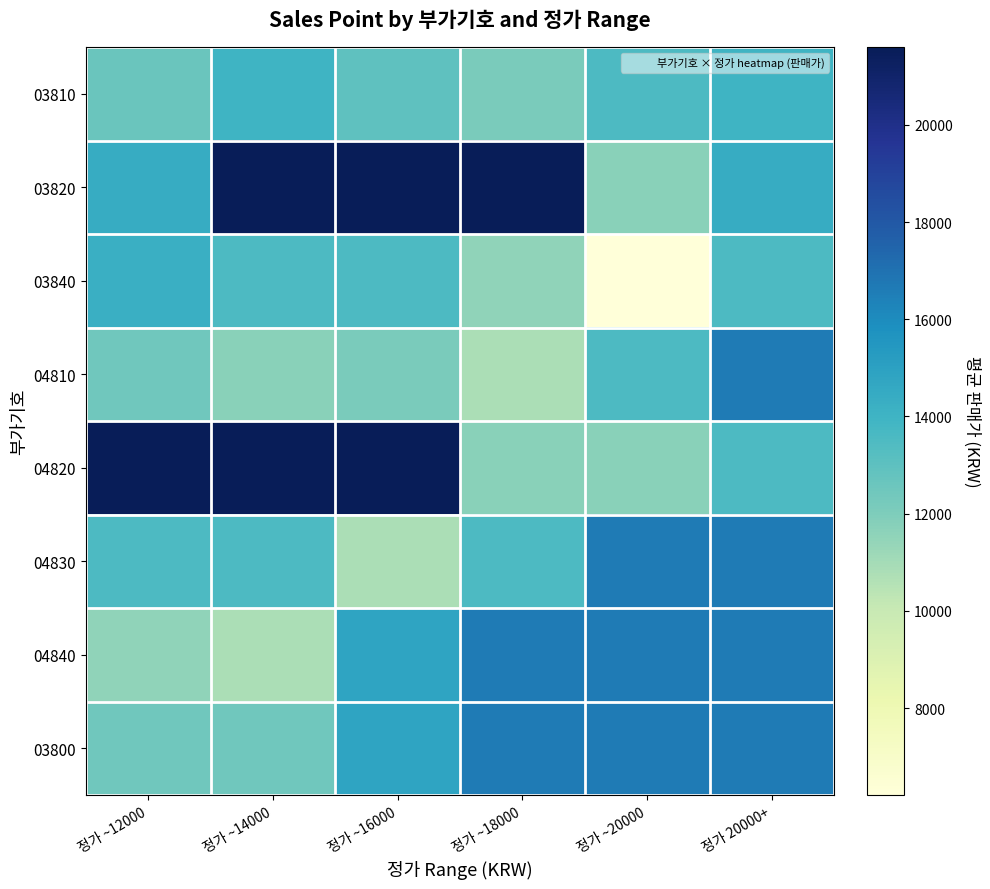

List the series in order of their peak value, highest first.

03820, 04820, 04810, 04830, 04840, 03800, 03840, 03810